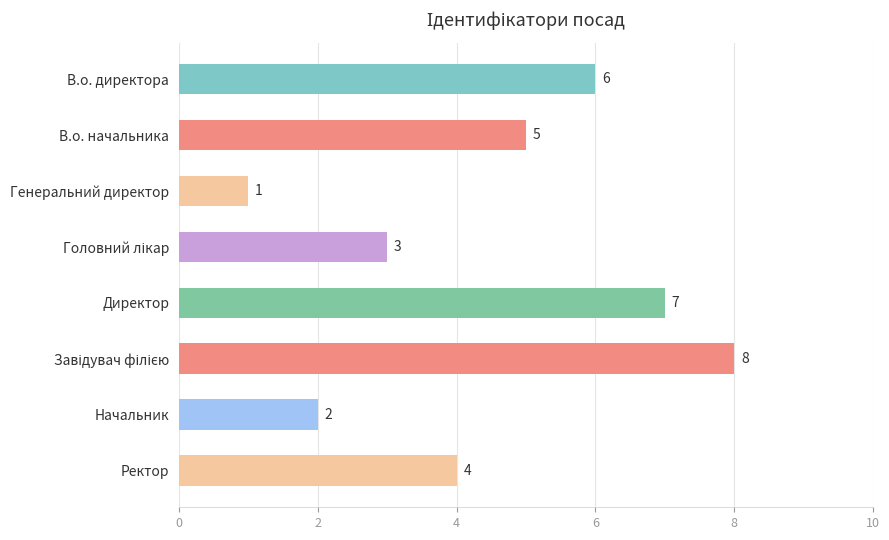

Reading top to bottom, transcribe all the data shown in this chart.

6	5	1	3	7	8	2	4